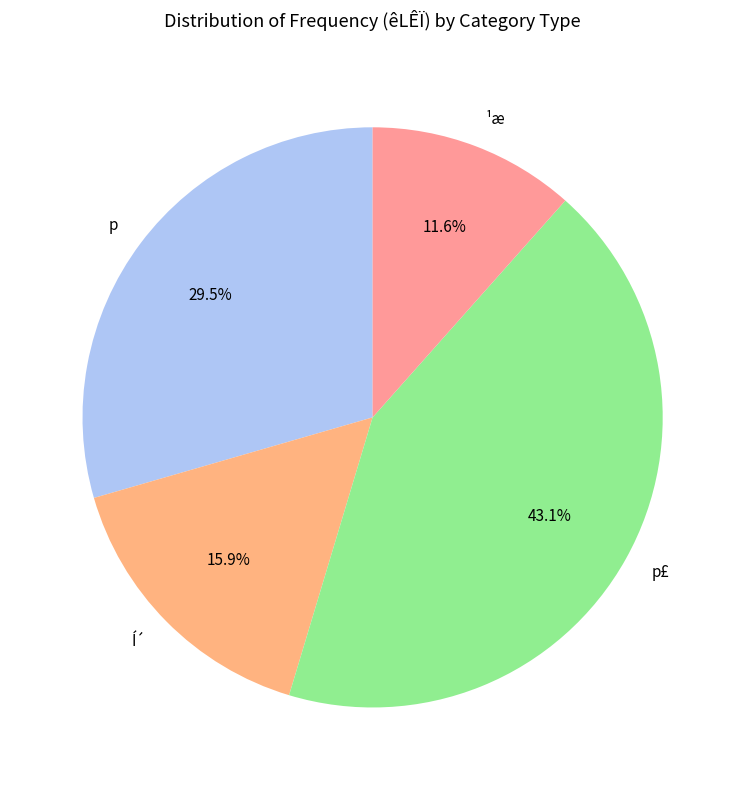

To the nearest percent, what portion does Í´ represent?

16%